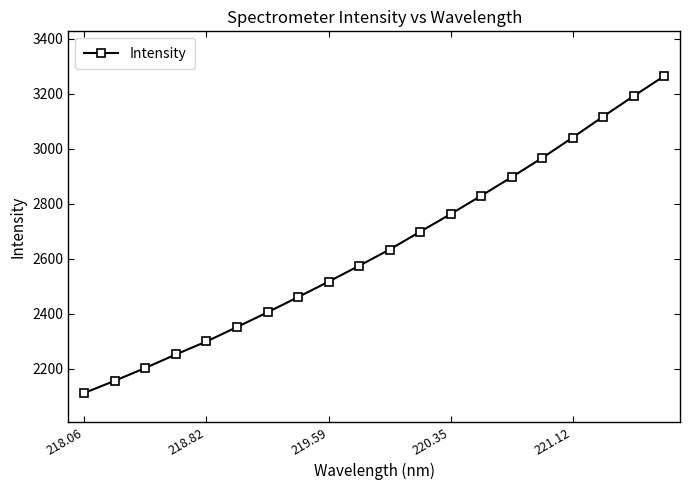

What is the value of the 15th point from the left?

2896.7